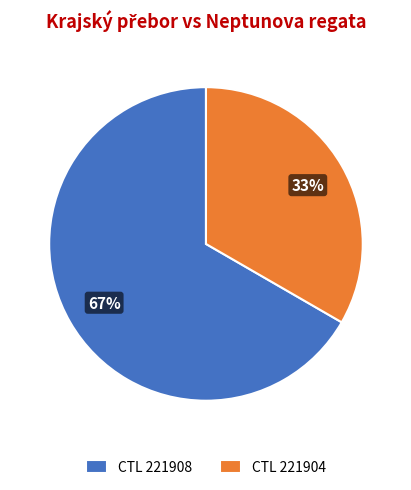

What is the ratio of the value at CTL 221908 to the value at CTL 221904?

2.0